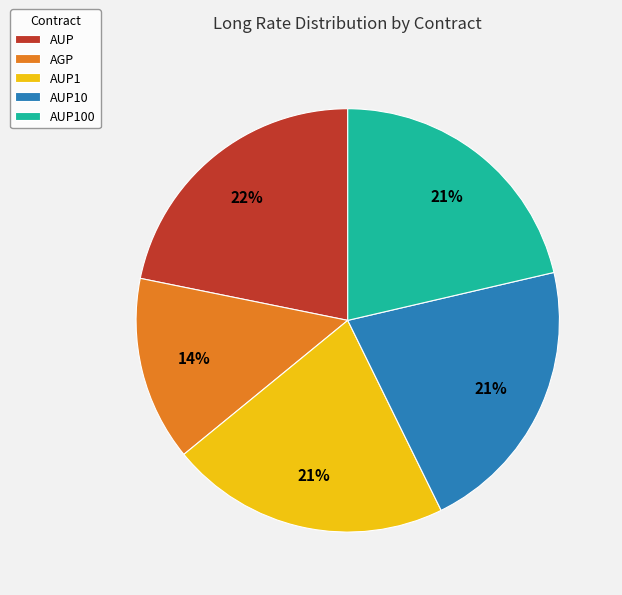

To the nearest percent, what is the combined percentage of AUP10 and AGP?

35%